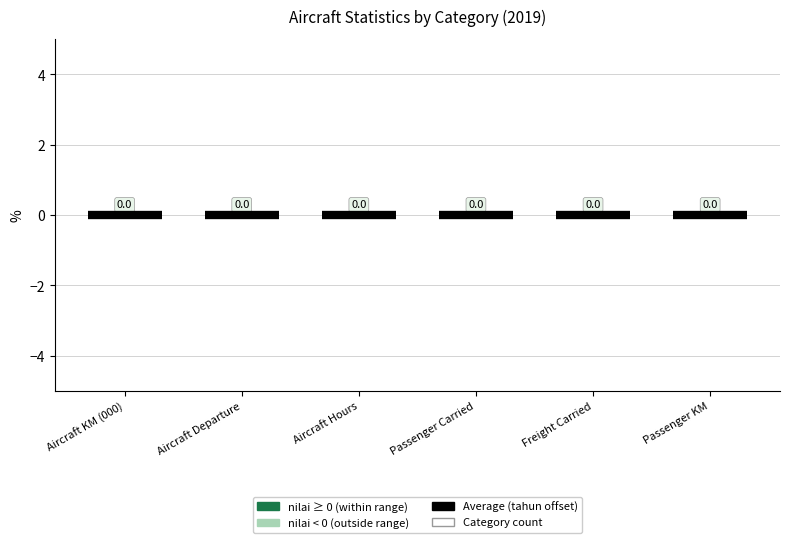

At which category is the sum across all series the highest?

Aircraft KM (000)